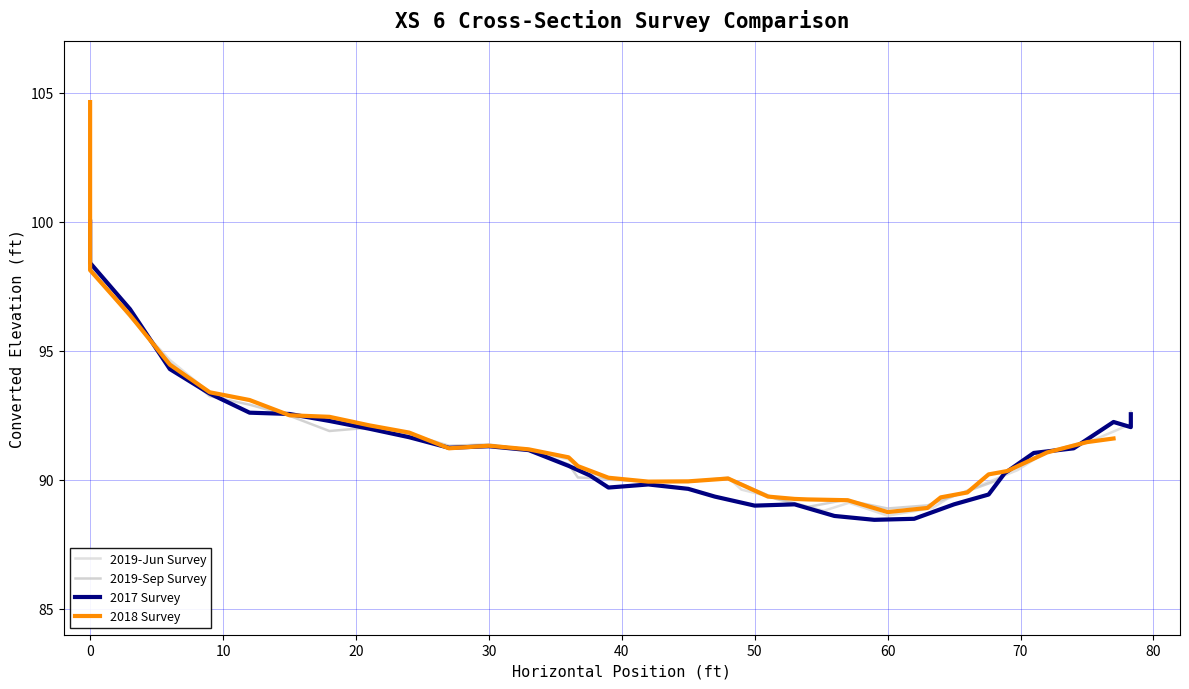

In 2019-Jun Survey, how many points are lower than both neighbors (excluding endpoints)?

4